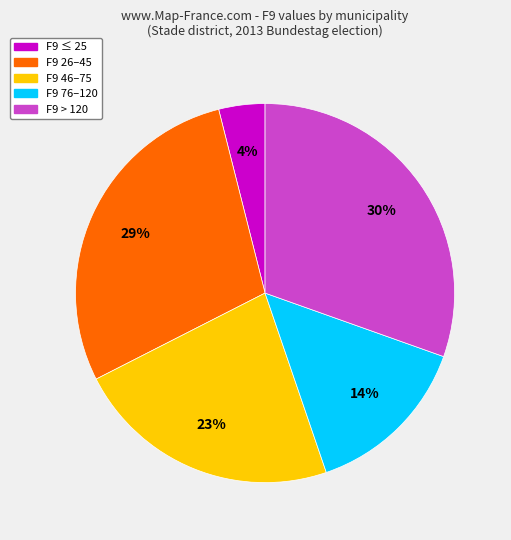

Is there any slice that represents more than half of the pie?

No